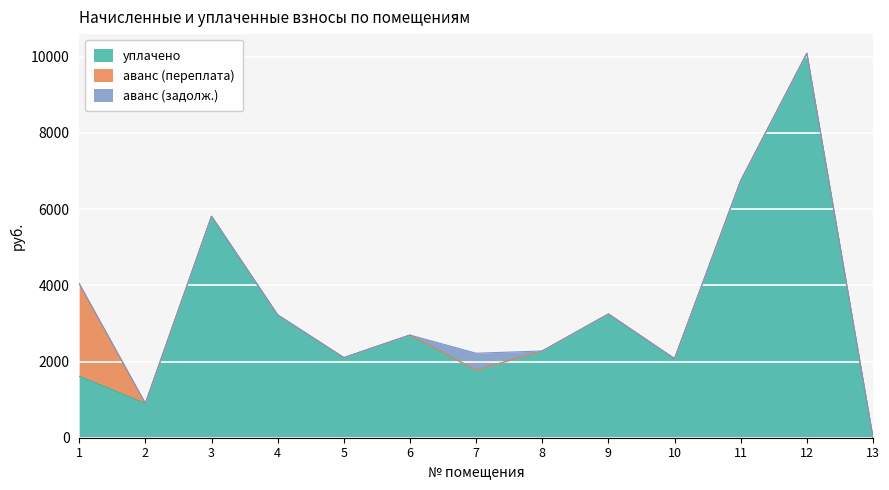

Reading left to right, extract all data points from this chart.

уплачено: 1613.3	901.1	5810.6	3222.4	2101.2	2693.6	1773.6	2275.7	3246.5	2074.1	6745.5	10086.6	0.0
аванс (переплата): 2430.3	0.0	0.0	0.0	0.0	0.0	0.0	0.0	0.0	0.0	0.0	0.0	0.0
аванс (задолж.): 0.0	0.0	0.0	0.0	0.0	0.0	443.4	0.0	0.0	0.0	0.0	0.0	0.0